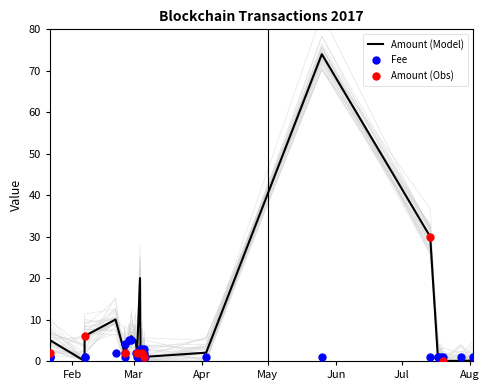

Which series reaches the maximum Y coordinate?

Amount